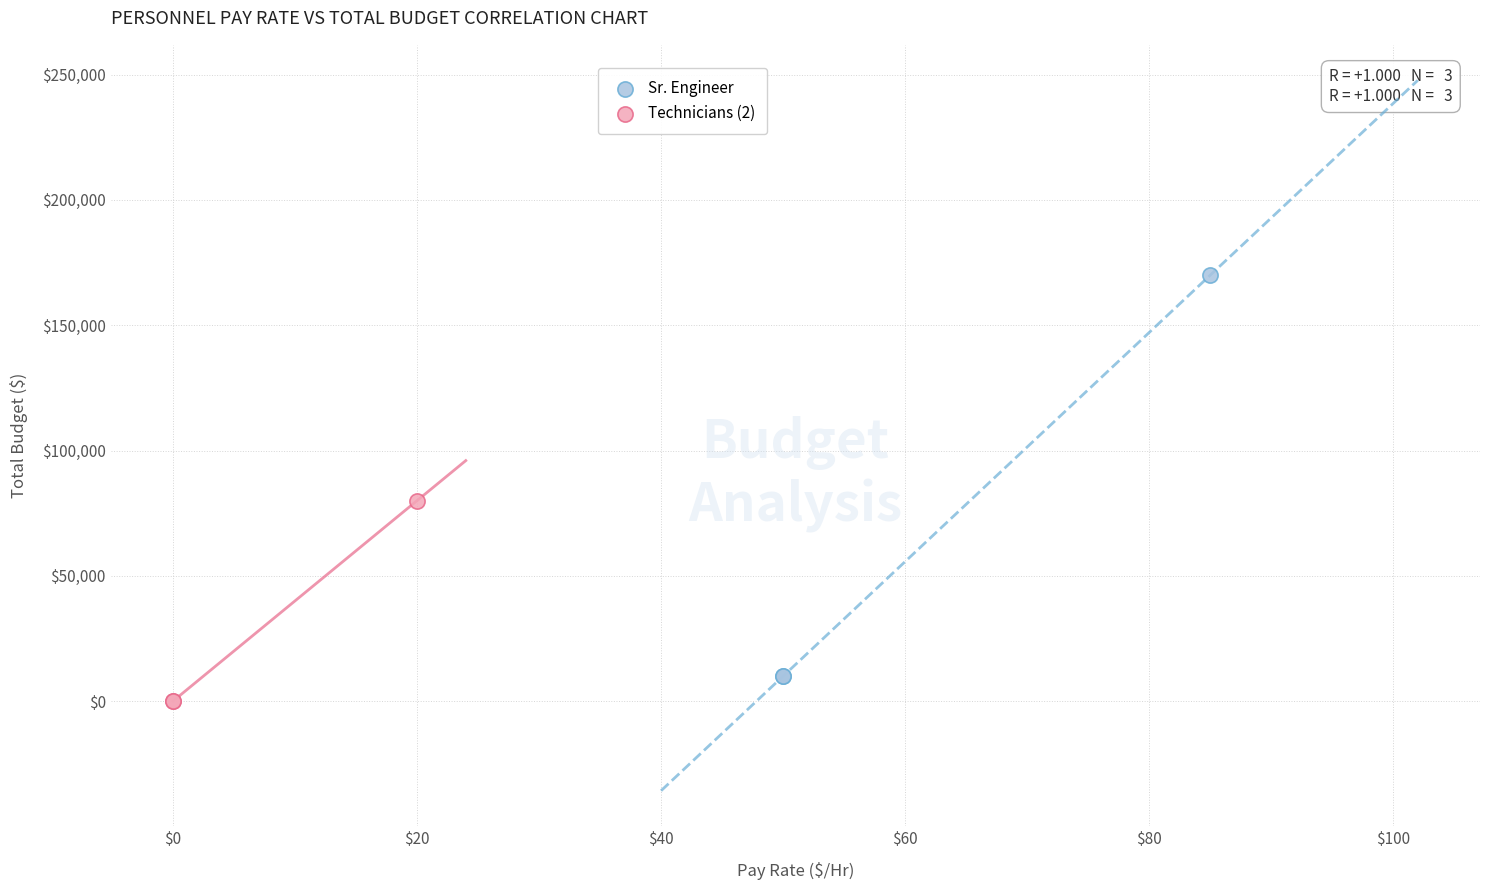

Which series has the widest spread of Y values?

Sr. Engineer